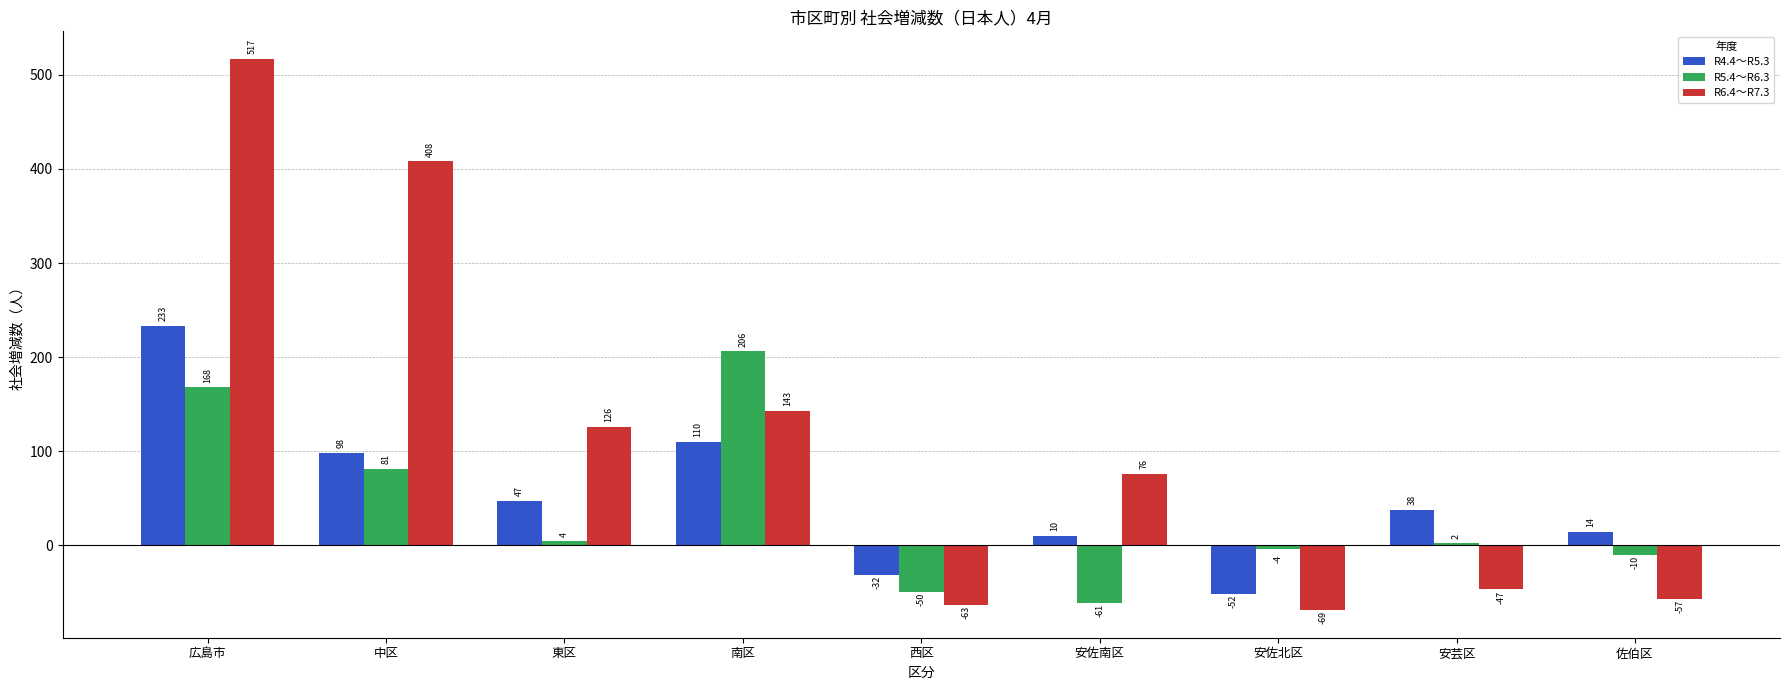

Reading left to right, extract all data points from this chart.

R4.4～R5.3: 広島市=233	中区=98	東区=47	南区=110	西区=-32	安佐南区=10	安佐北区=-52	安芸区=38	佐伯区=14
R5.4～R6.3: 広島市=168	中区=81	東区=4	南区=206	西区=-50	安佐南区=-61	安佐北区=-4	安芸区=2	佐伯区=-10
R6.4～R7.3: 広島市=517	中区=408	東区=126	南区=143	西区=-63	安佐南区=76	安佐北区=-69	安芸区=-47	佐伯区=-57